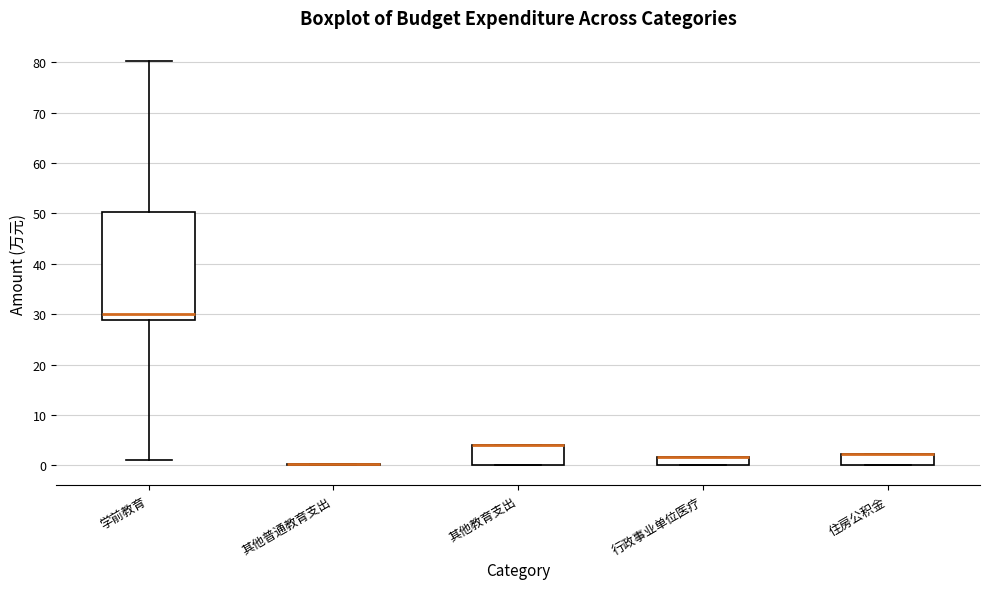

Reading left to right, read every box against the y-axis: the position of its median line, the range the box covers, and the ends of its whiskers. The values are not printed on the chart, so give them approximately, as read against the axis.

学前教育: median 30, box 29 to 50, whiskers 1 to 80
其他普通教育支出: box collapsed to a line at 0, whiskers 0 to 0
其他教育支出: median 4 (drawn on the box's upper edge), box 0 to 4, whiskers 0 to 4
行政事业单位医疗: median 2 (drawn on the box's upper edge), box 0 to 2, whiskers 0 to 2
住房公积金: median 2 (drawn on the box's upper edge), box 0 to 2, whiskers 0 to 2